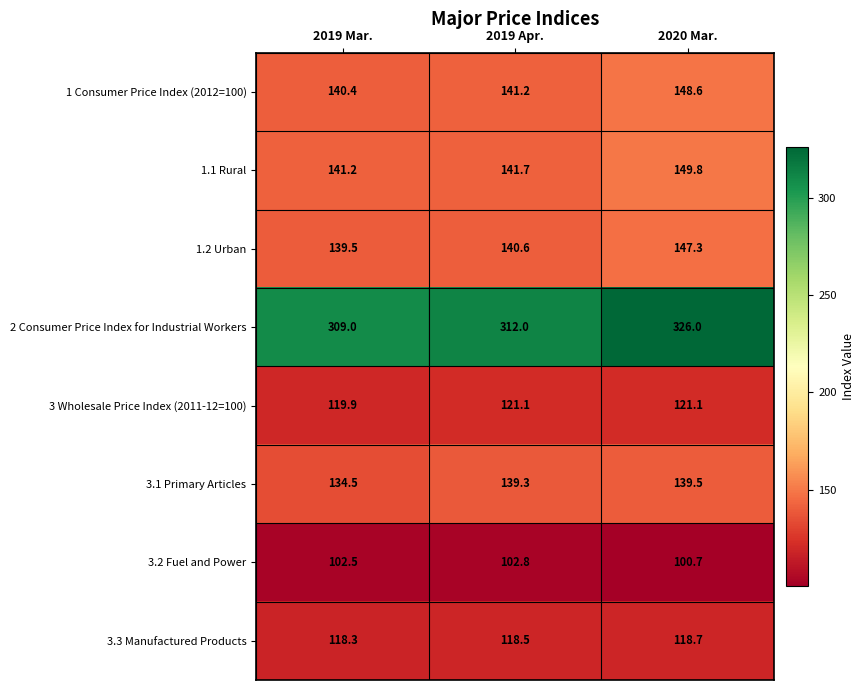

List the labels in order of 3.2 Fuel and Power value, smallest first.

2020 Mar., 2019 Mar., 2019 Apr.